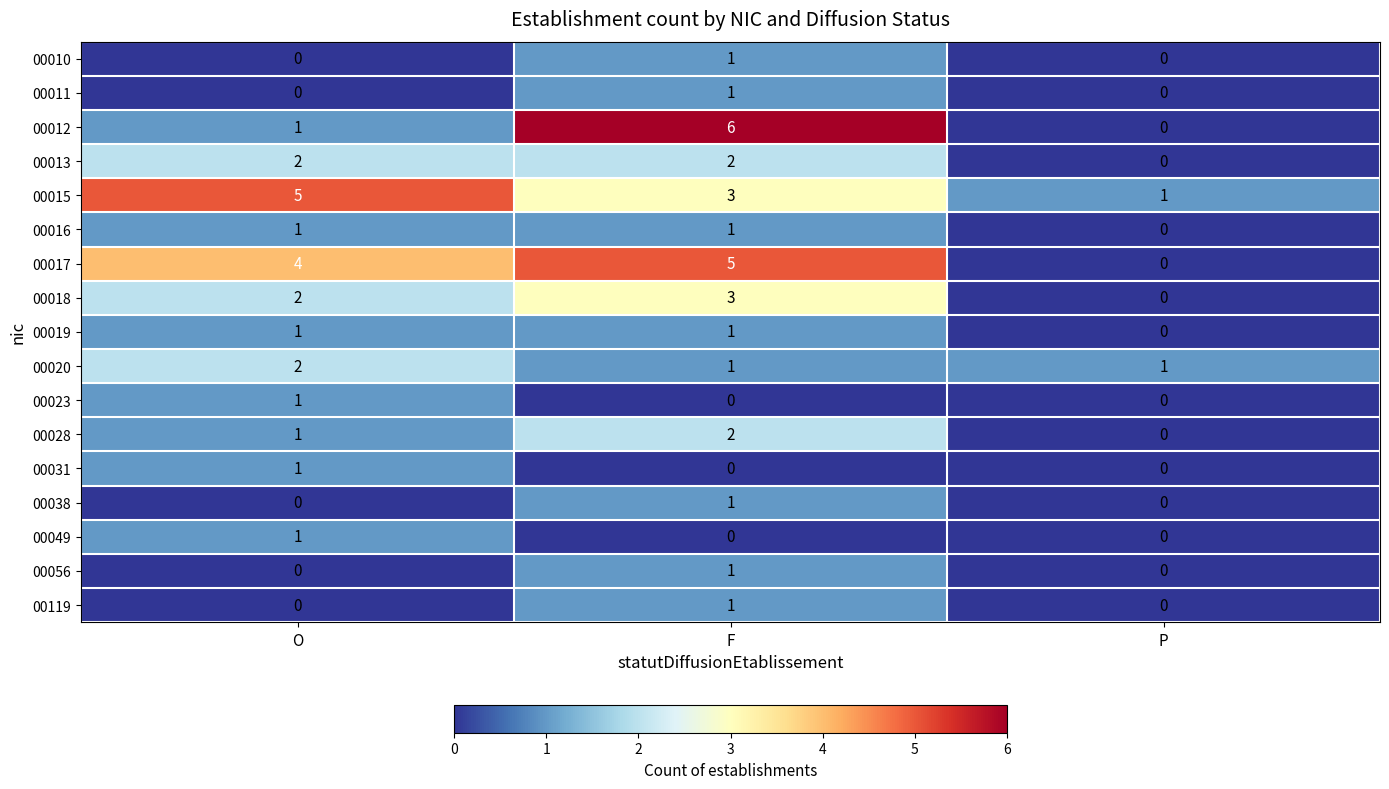

Is it true that 00018 equals 0 at P?

True